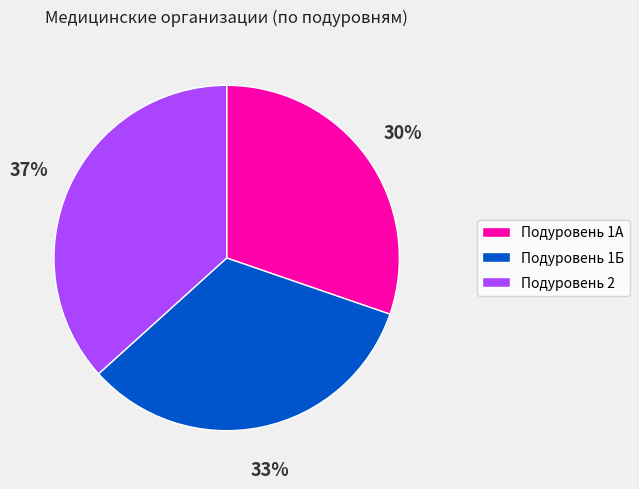

Is Подуровень 2 the majority of the pie?

No